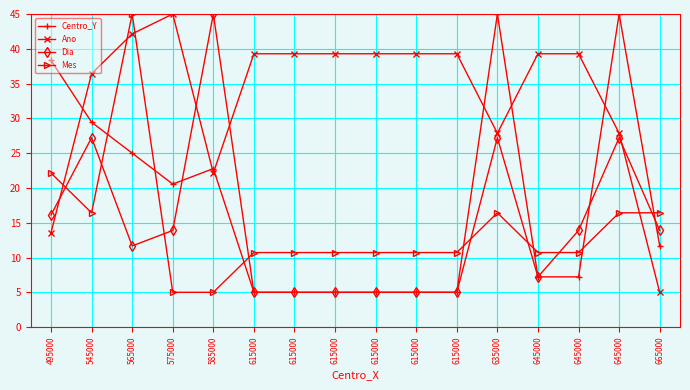

At which label is Mes closest to 25?

495000